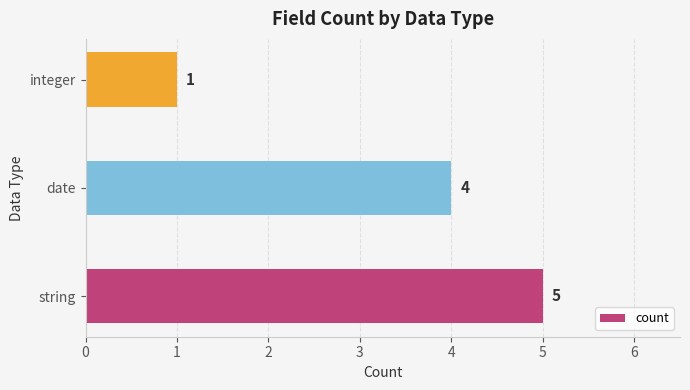

The chart shows a value of 2 at string. True or false?

False